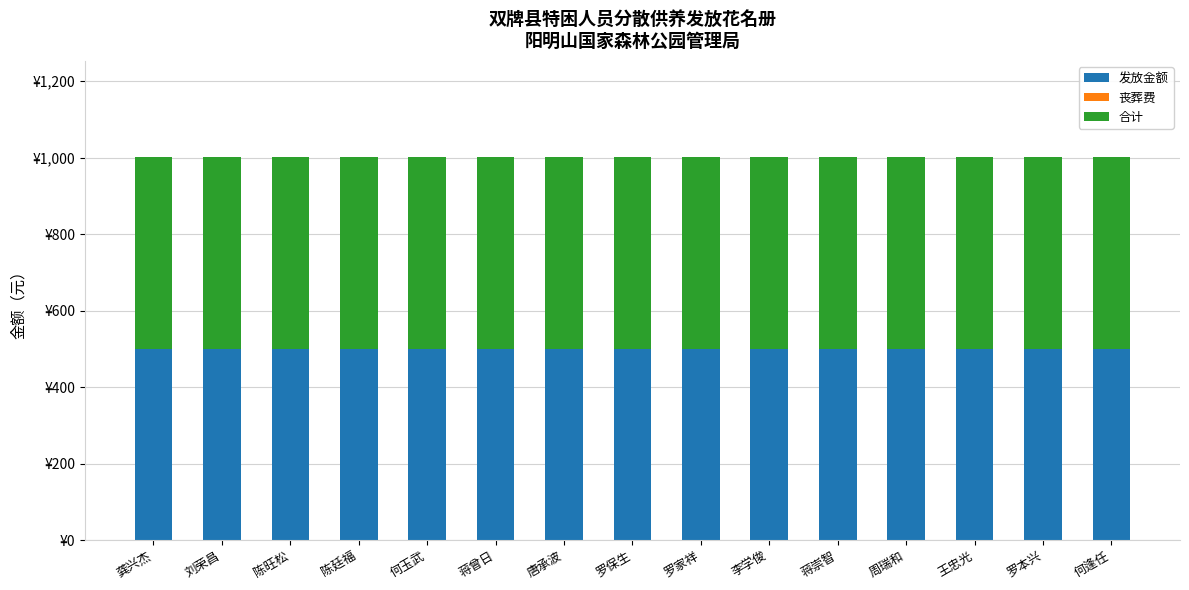

At which label does 丧葬费 reach its minimum?

龚兴杰